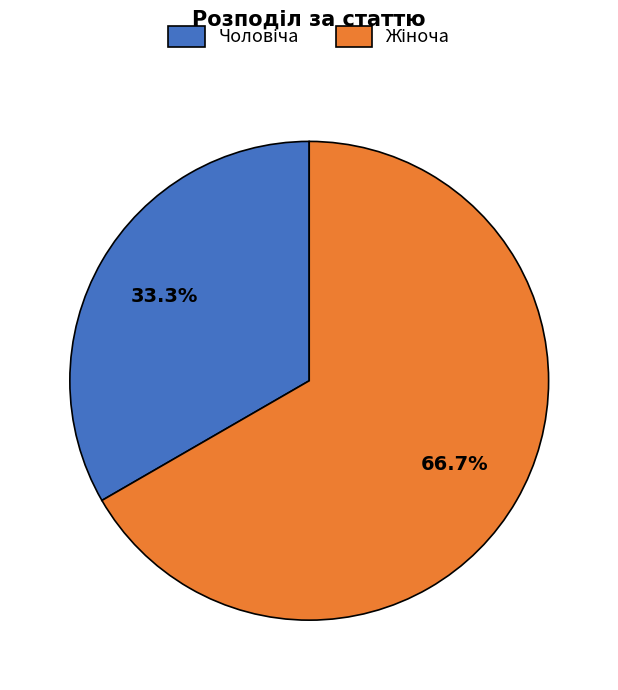

Do Жіноча and Чоловіча together represent more than half of the pie?

Yes